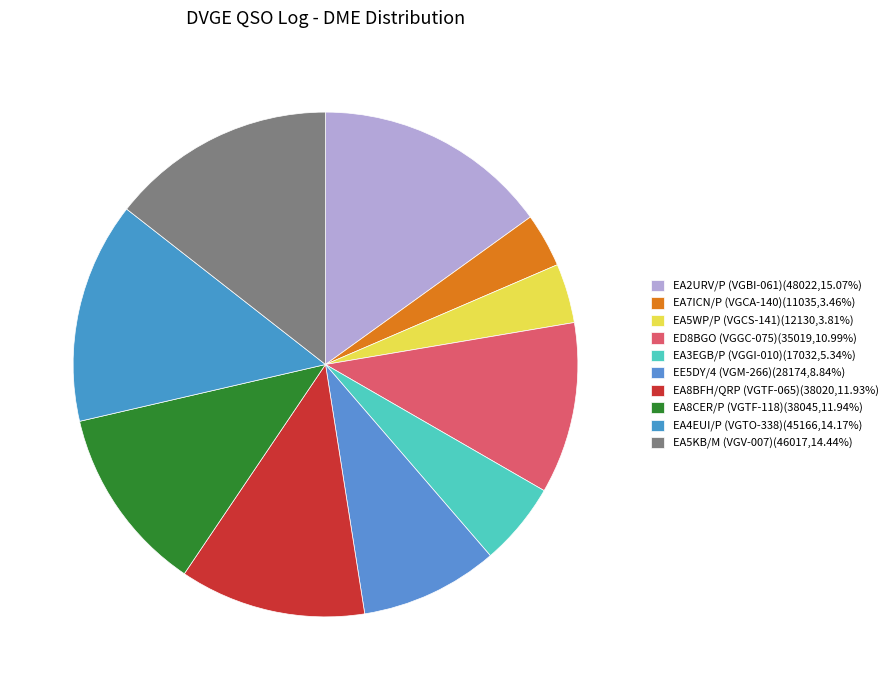

Count the number of slices in the pie.

10